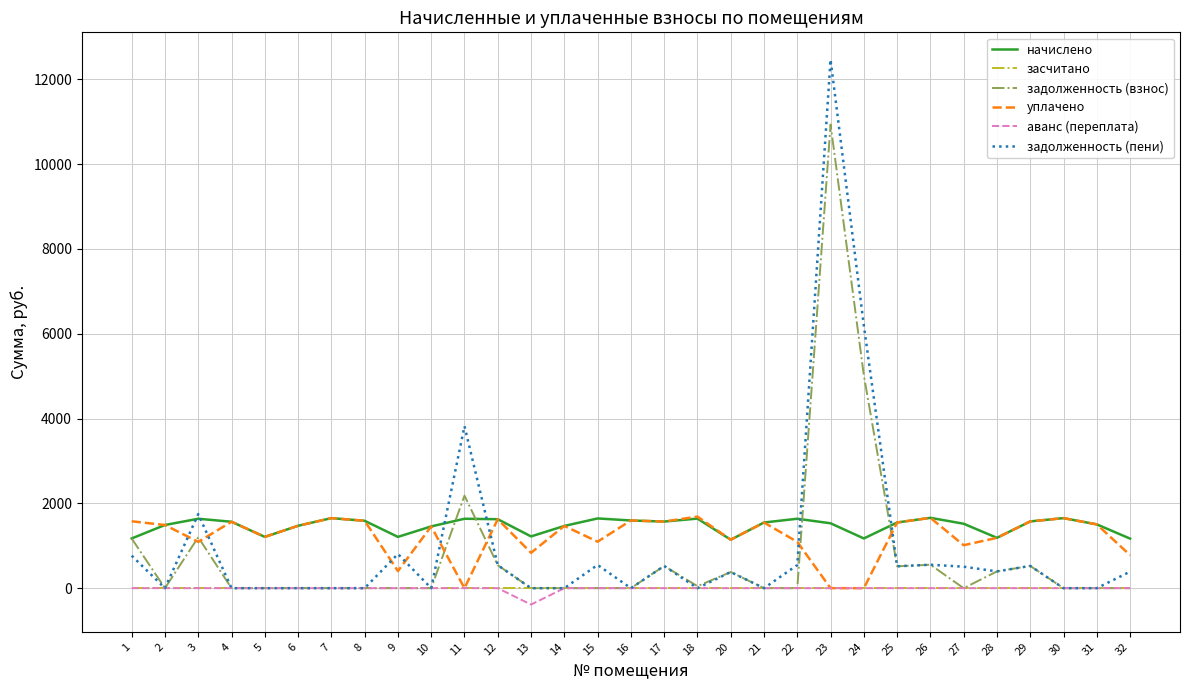

What is the difference between the maximum and minimum values in the аванс (переплата) series?

386.4